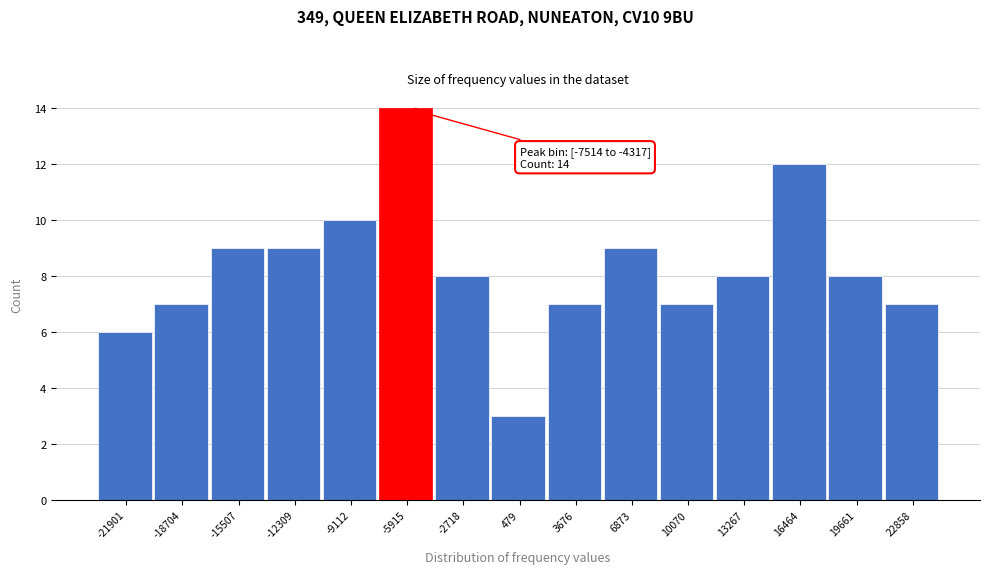

Which range on the x-axis has the tallest bar?

-7500 to -4500